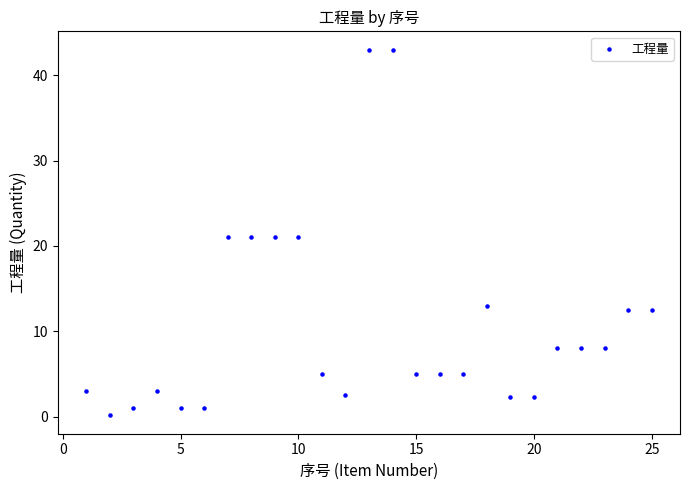

What is the range of X values (max minus min)?

24.0